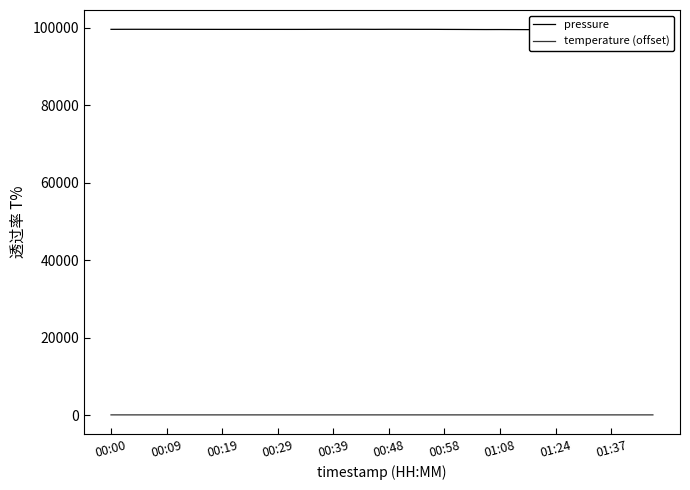

What is the spread (max minus min) of values at 13?

99443.2